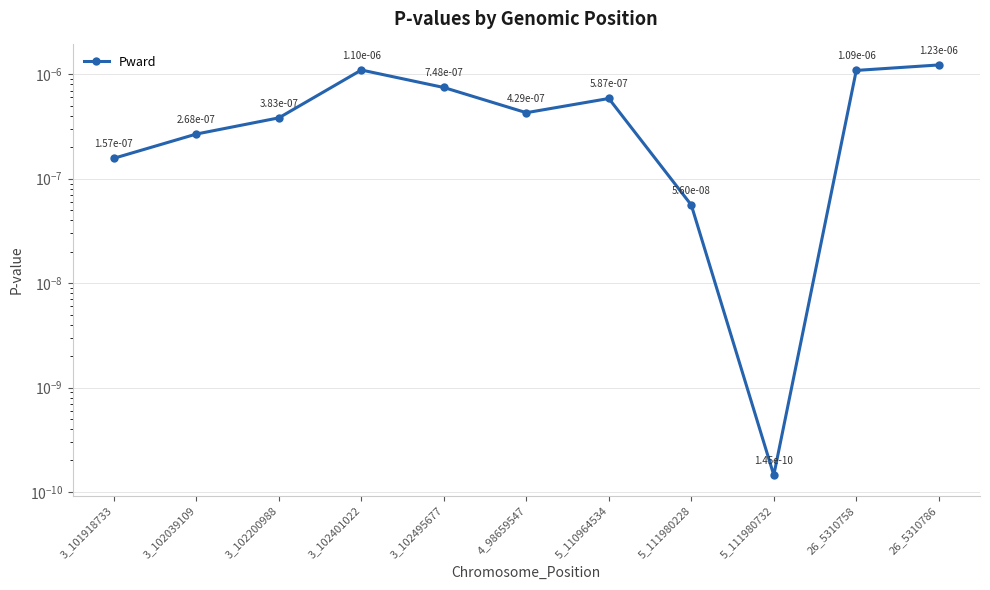

Which category has the highest value across all series?

26_5310786